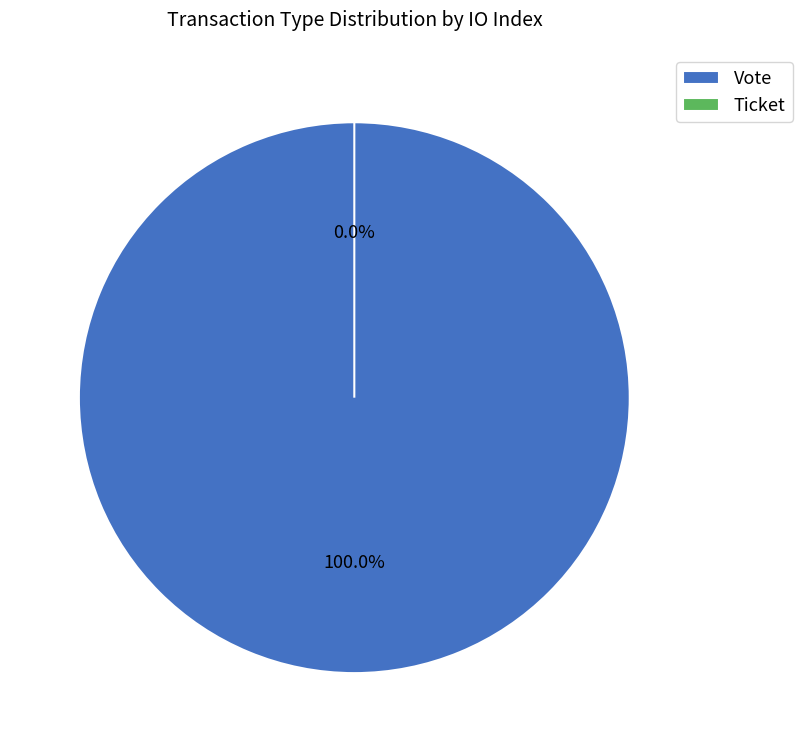

What is the change in value from Vote to Ticket?

-1